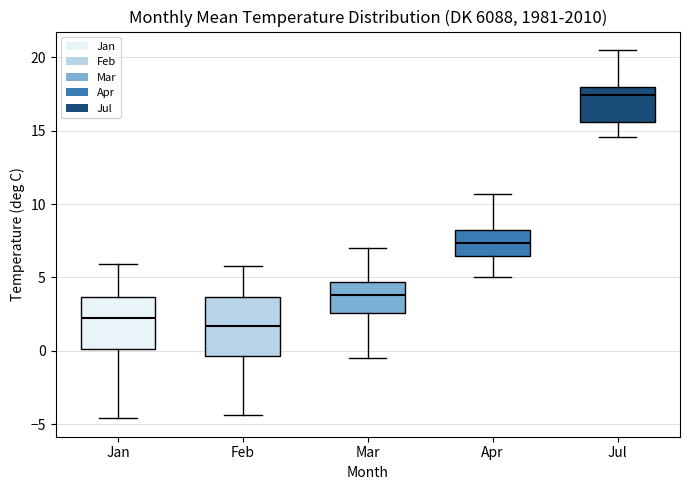

Reading left to right, transcribe this box plot: for each box, give where its median line is, the range the box spans, and where its two whiskers end, as read against the y-axis. The values are not printed on the chart, so give them approximately, as read against the axis.

Jan: median 2.5, box 0.0 to 3.5, whiskers -4.5 to 6.0
Feb: median 1.5, box -0.5 to 3.5, whiskers -4.5 to 6.0
Mar: median 4.0, box 2.5 to 4.5, whiskers -0.5 to 7.0
Apr: median 7.5, box 6.5 to 8.0, whiskers 5.0 to 10.5
Jul: median 17.5, box 15.5 to 18.0, whiskers 14.5 to 20.5